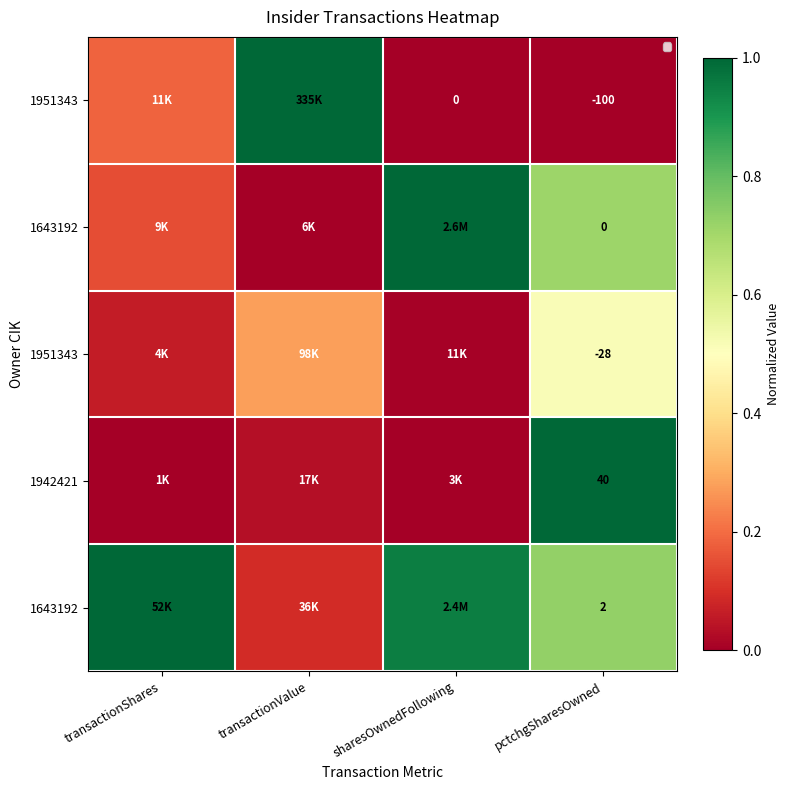

What is the difference between the highest and lowest values at sharesOwnedFollowing?

1.0